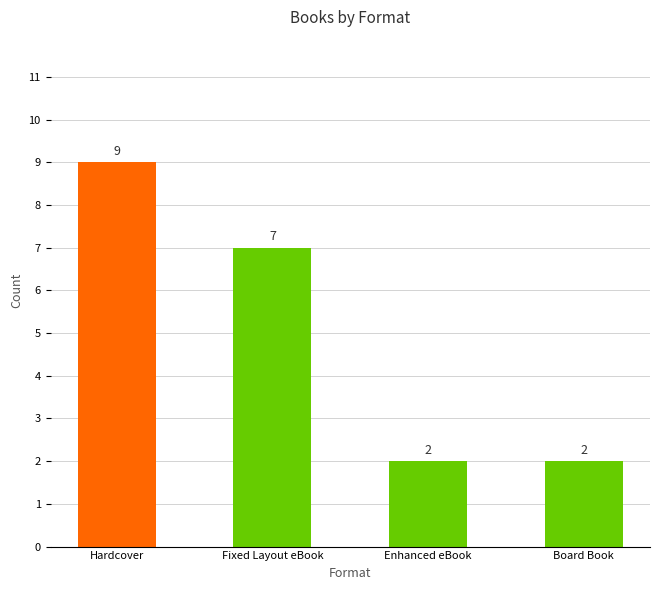

Count the number of categories in the chart.

4